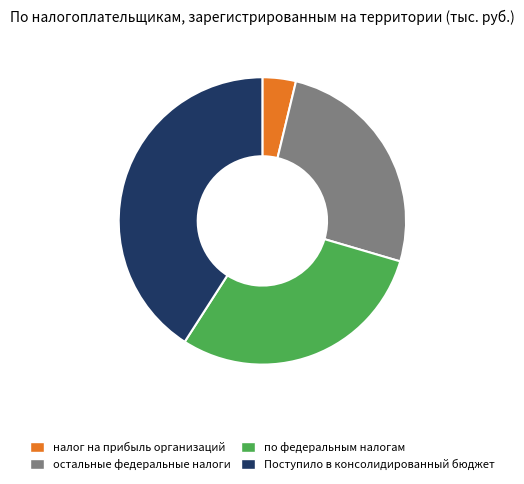

What is the smallest slice in the pie chart?

налог на прибыль организаций